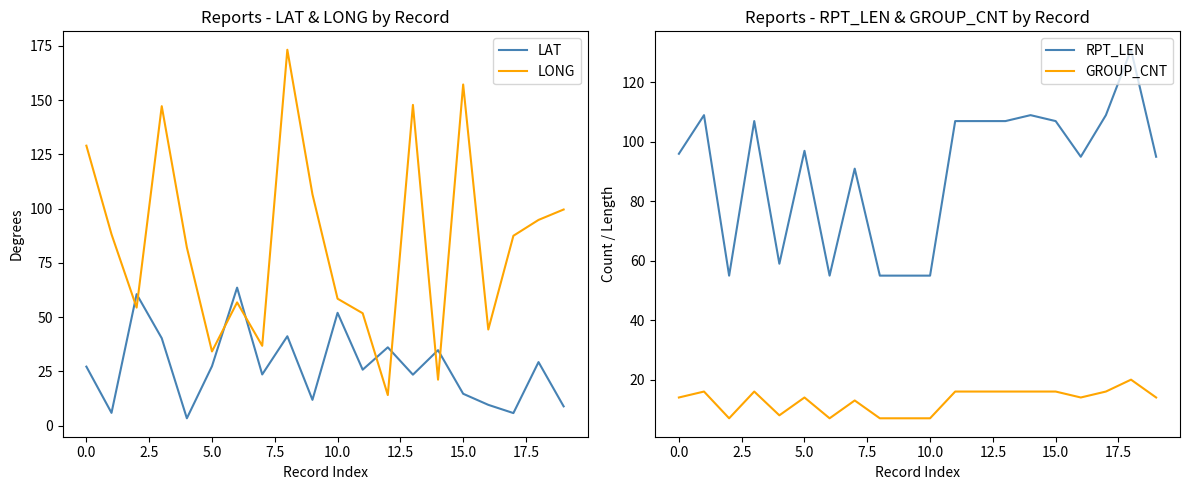

How many interior local valleys does the LAT series have?

7